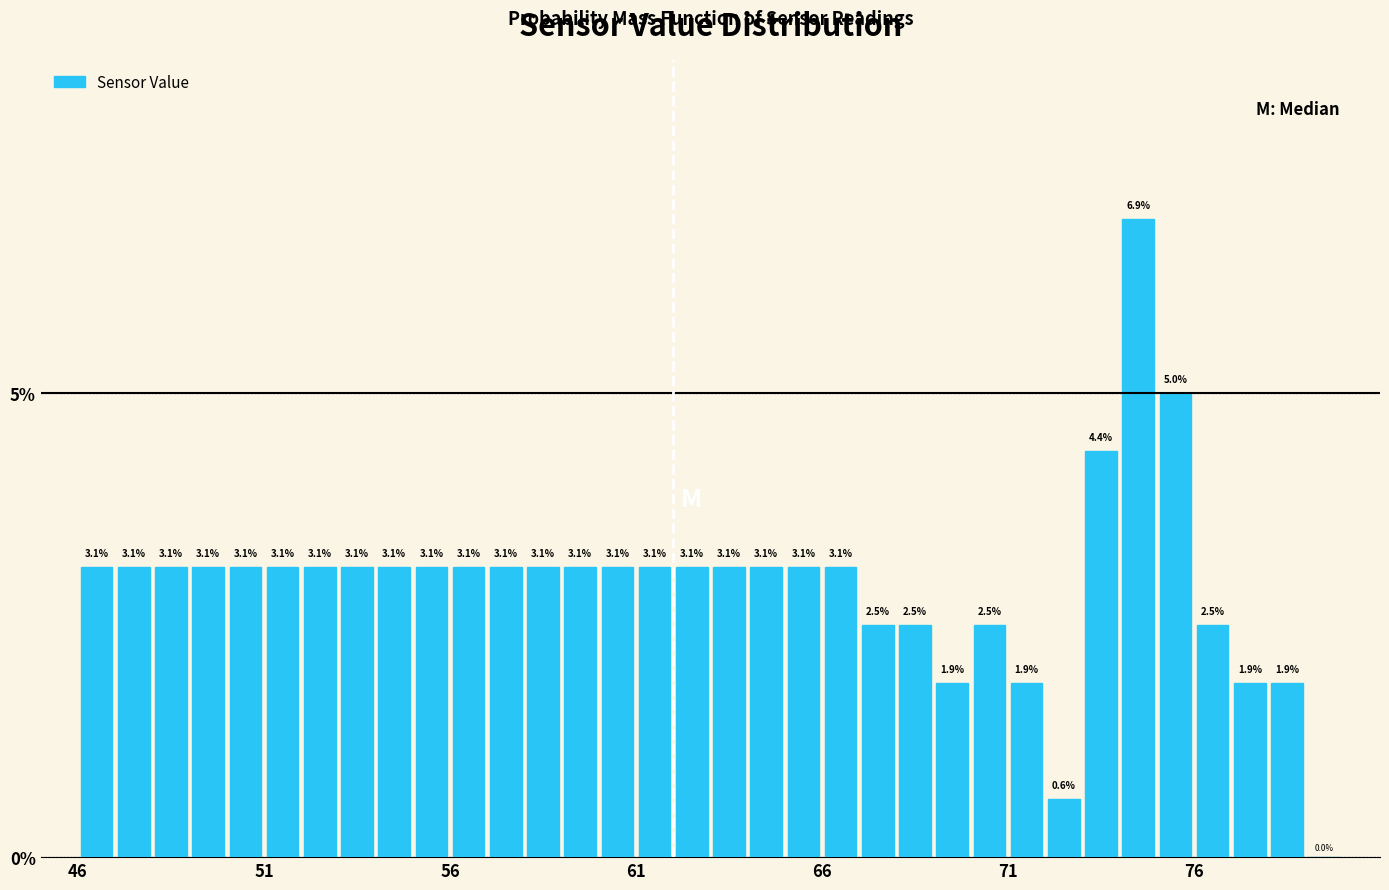

Read against the x-axis, roughly where is the centre of the tallest bar?

74.5